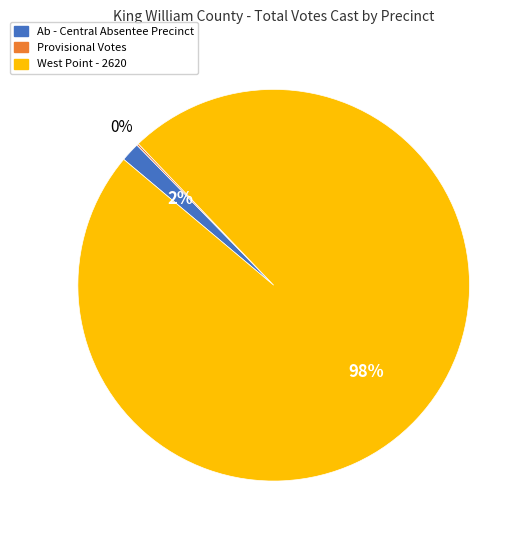

Is it true that Ab - Central Absentee Precinct is 2% of the pie?

True